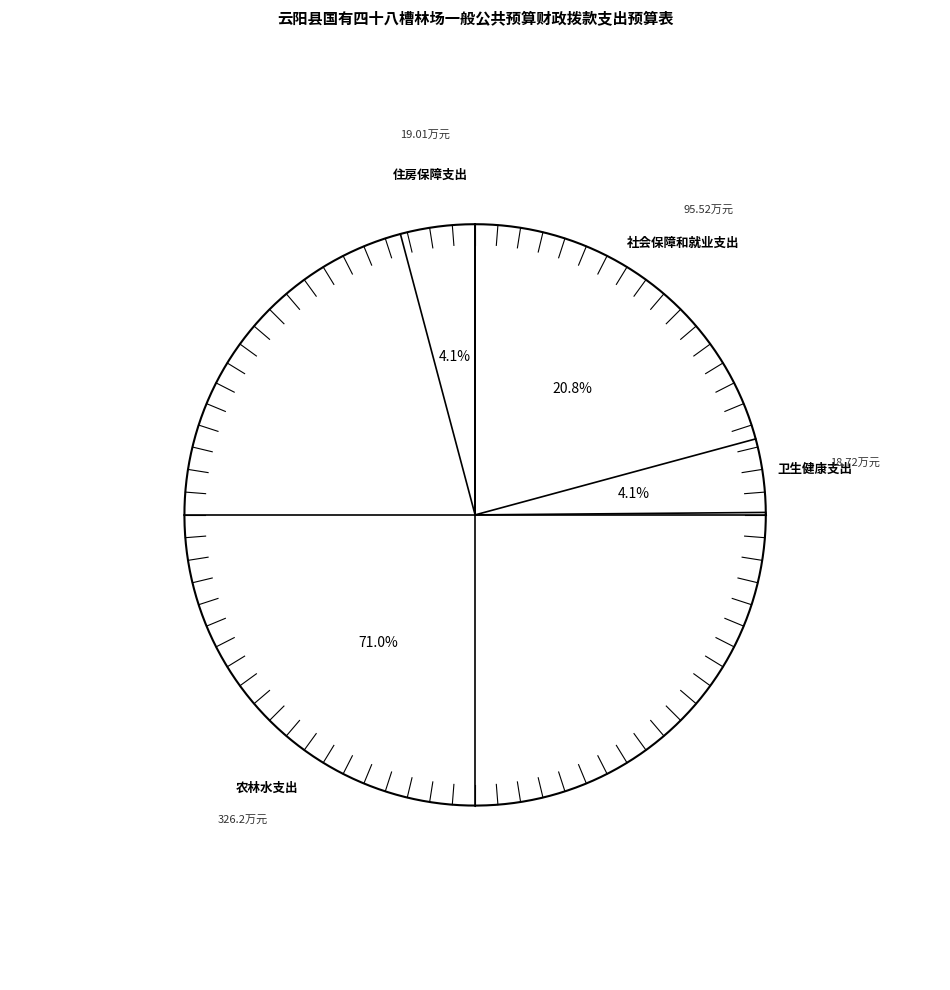

What portion of the pie excludes 社会保障和就业支出?

79.2%